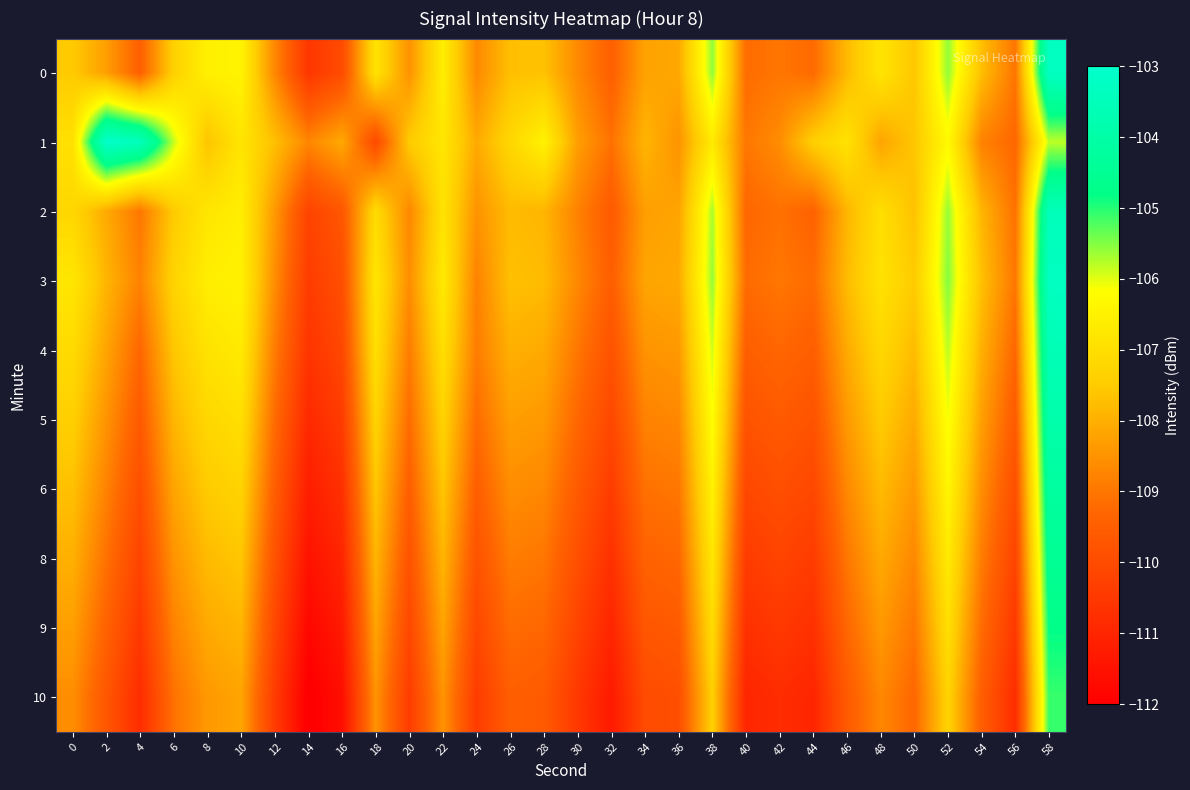

At which category is the sum across all series the highest?

58